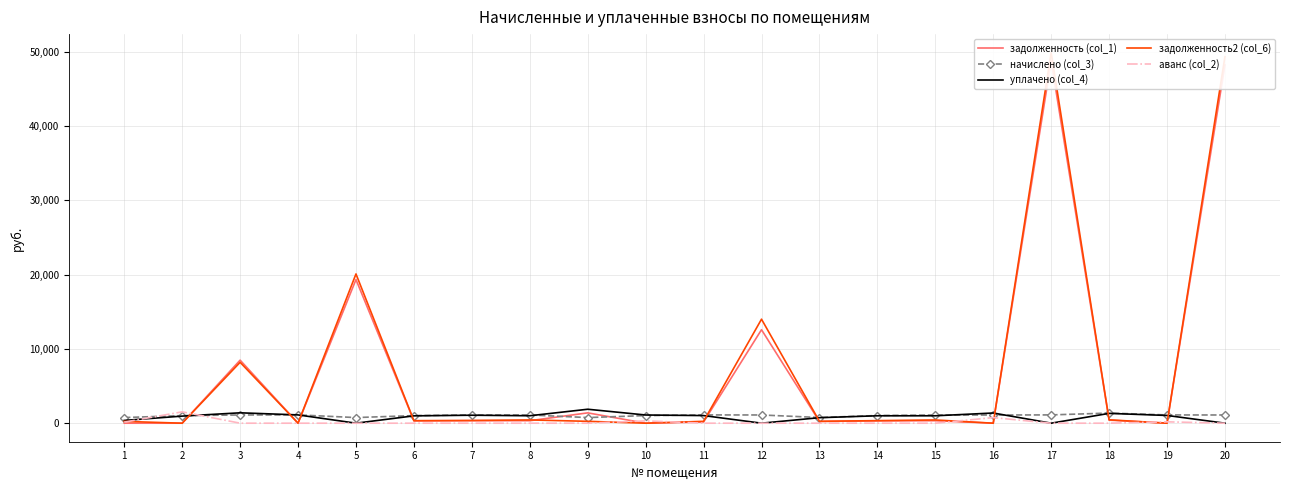

Which series has the widest spread of values?

задолженность2 (col_6)